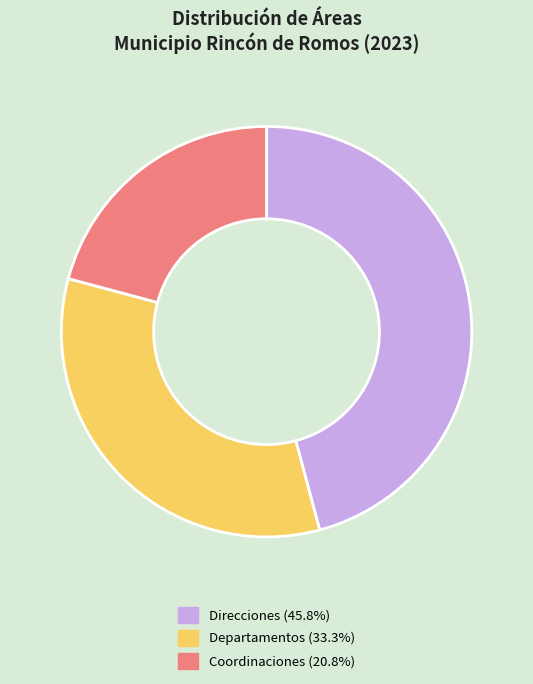

Does any single category account for the majority?

No